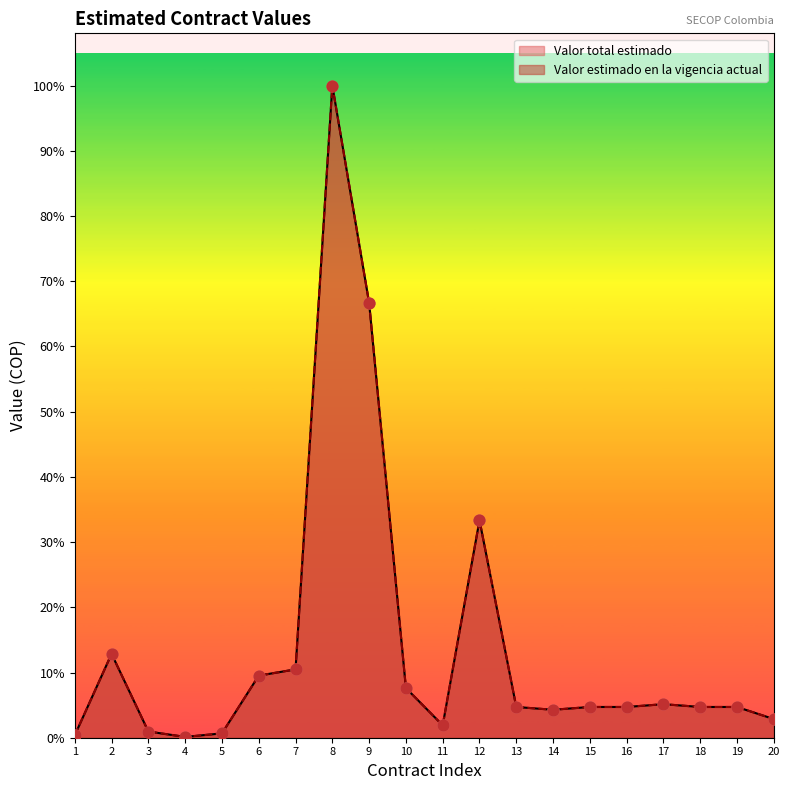

Which series reaches the maximum Y coordinate?

Valor total estimado